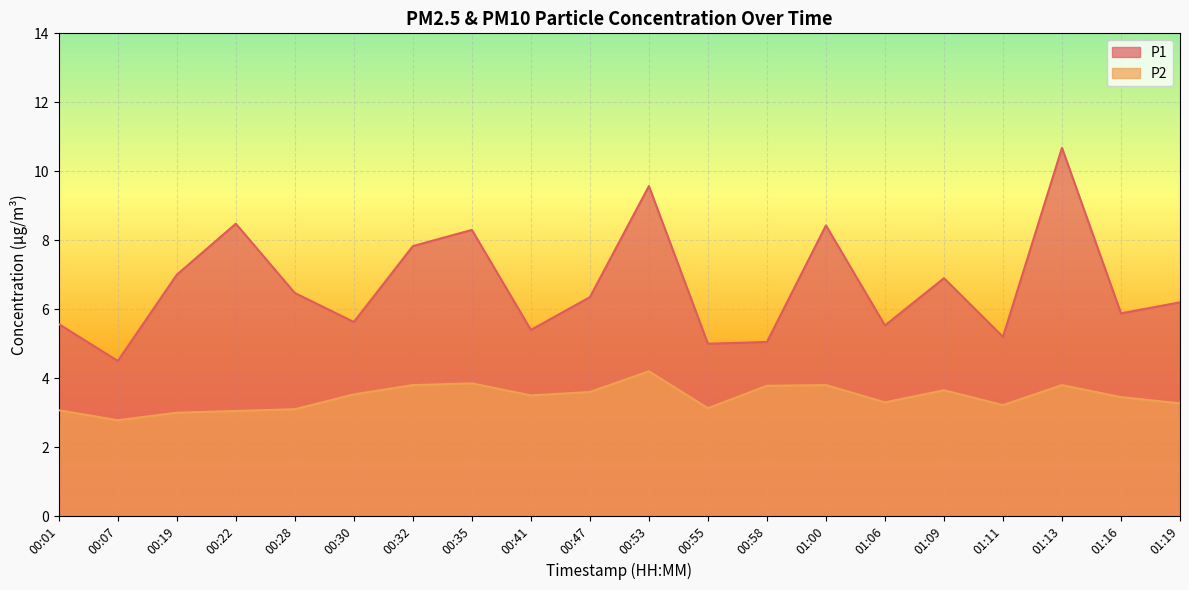

What is the maximum value for P2?

4.2